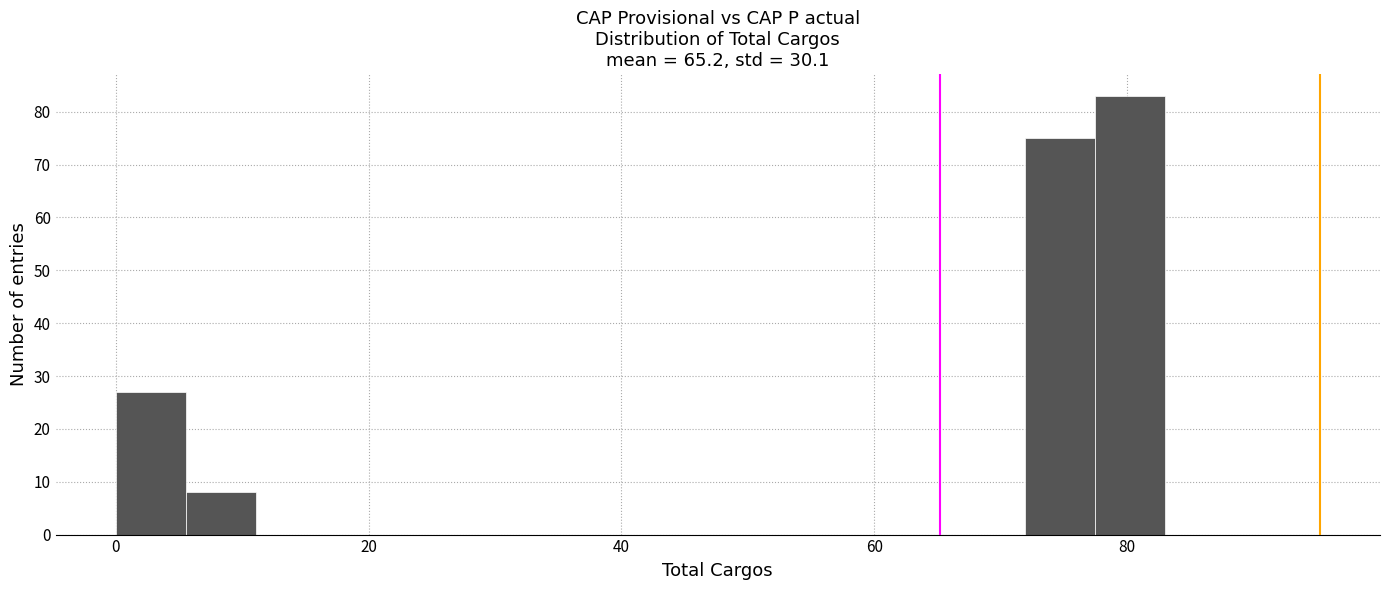

Read against the x-axis, roughly where is the centre of the tallest bar?

80